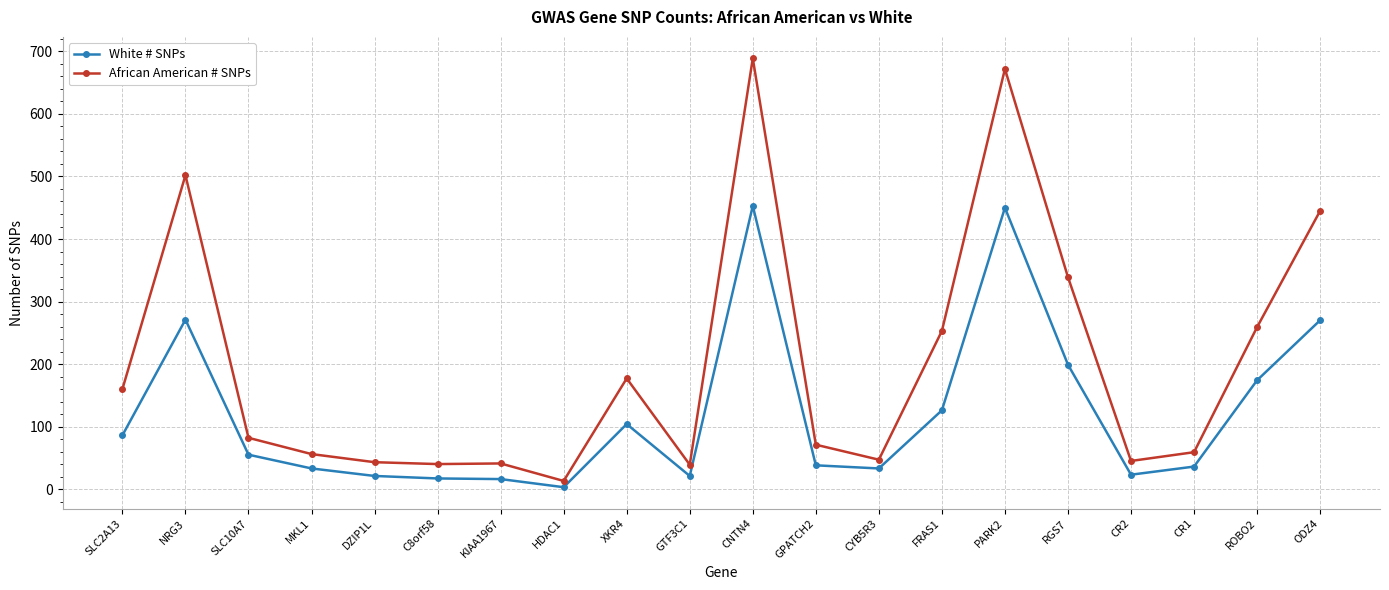

Where is African American # SNPs nearest to the value 351?

RGS7